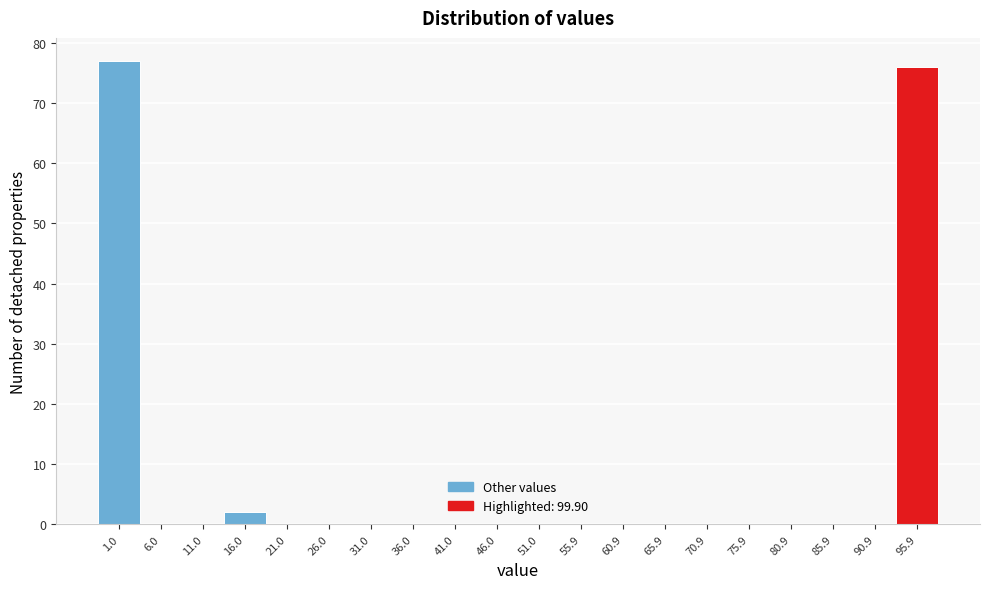

Reading left to right, list all the values displayed in this chart.

1.0=77	6.0=0	11.0=0	16.0=2	21.0=0	26.0=0	31.0=0	36.0=0	41.0=0	46.0=0	51.0=0	55.9=0	60.9=0	65.9=0	70.9=0	75.9=0	80.9=0	85.9=0	90.9=0	95.9=76